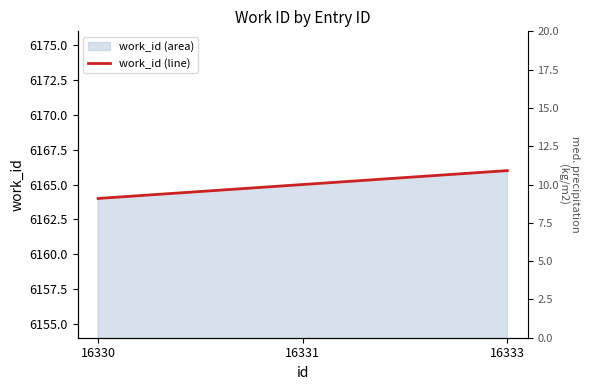

What is the value of the 2nd point from the left?

6165